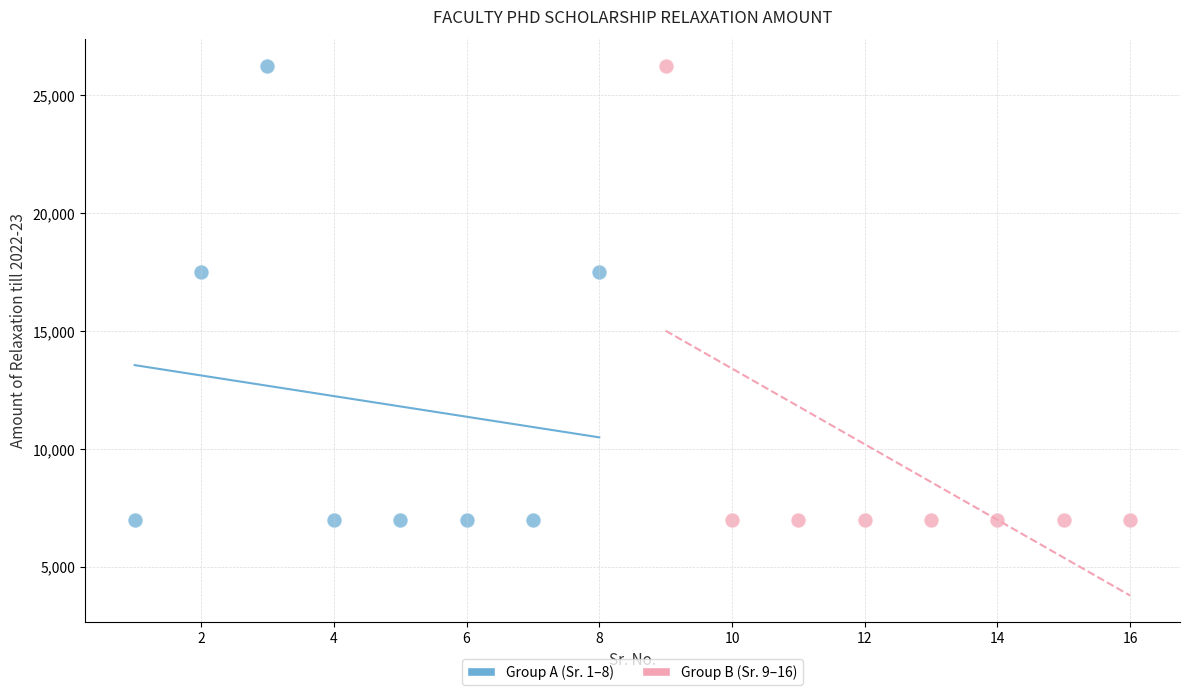

What are all the series names shown in the legend?

Group A (Sr. 1–8), Group B (Sr. 9–16)